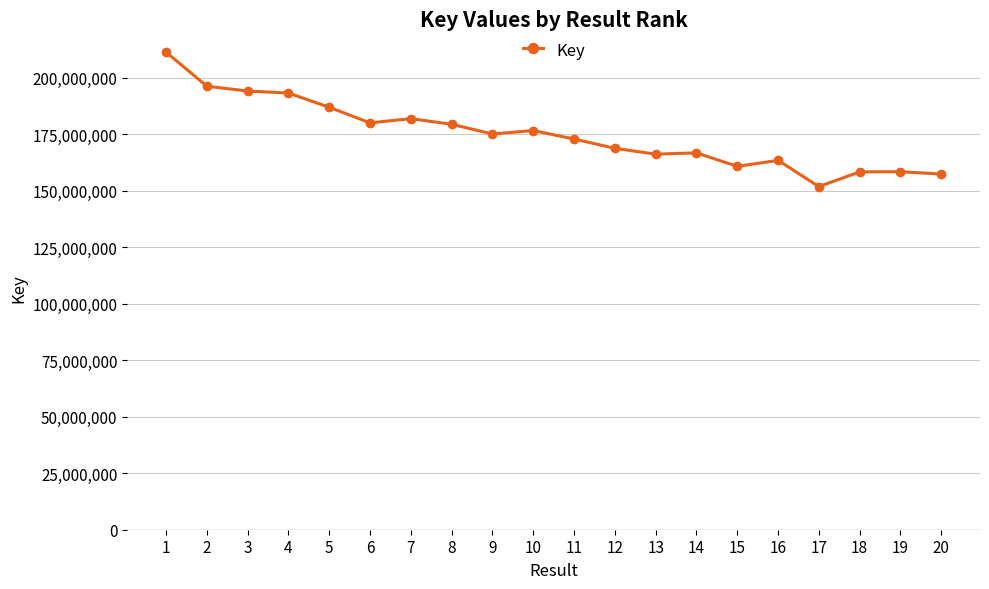

The chart shows a value of 274980108 at 1. True or false?

False